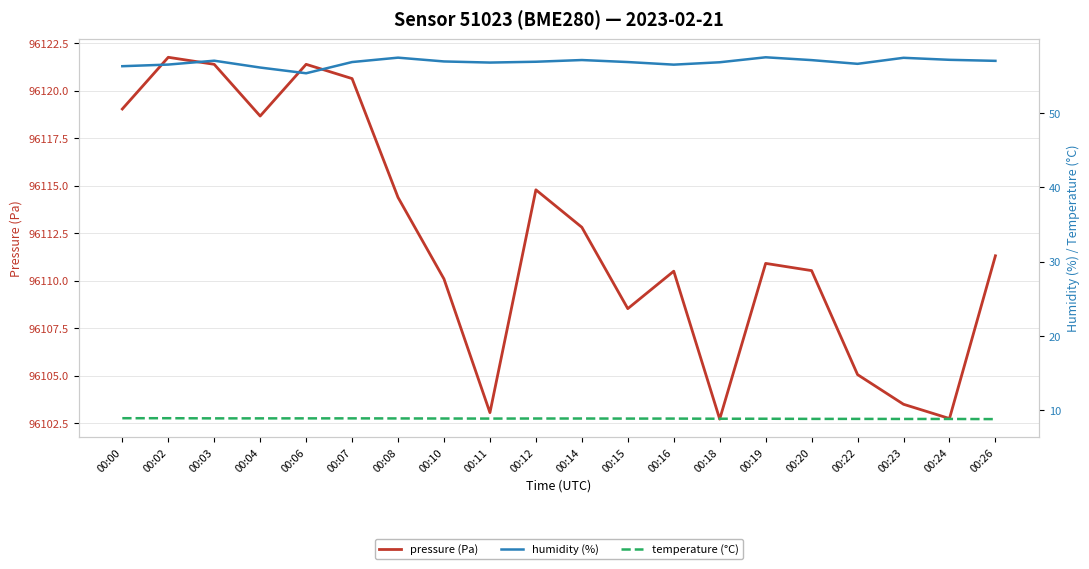

What is the difference between the maximum and second lowest values in the temperature (°C) series?

0.1